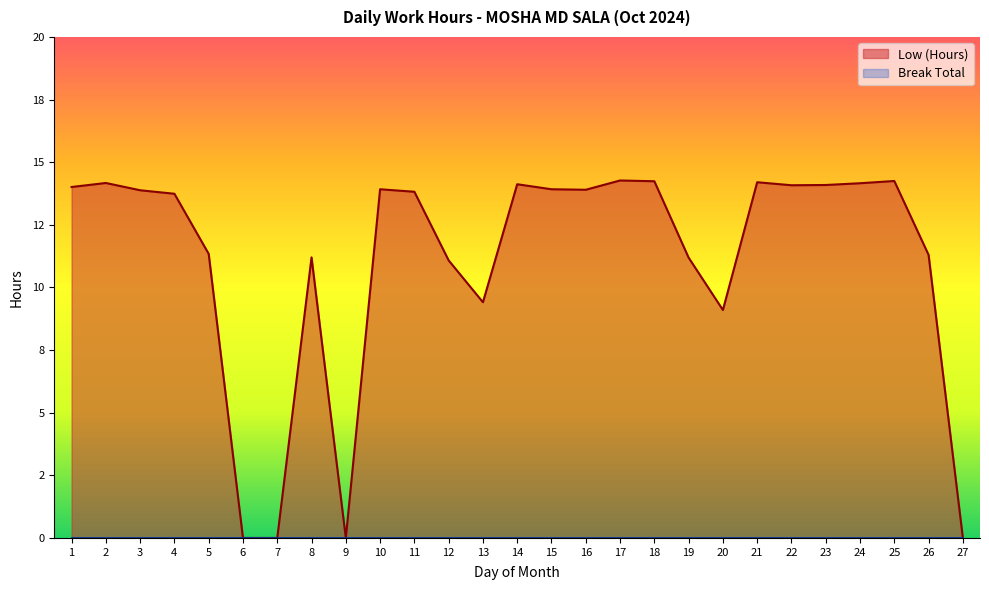

True or false: the data shows 4.4 at 1.

False